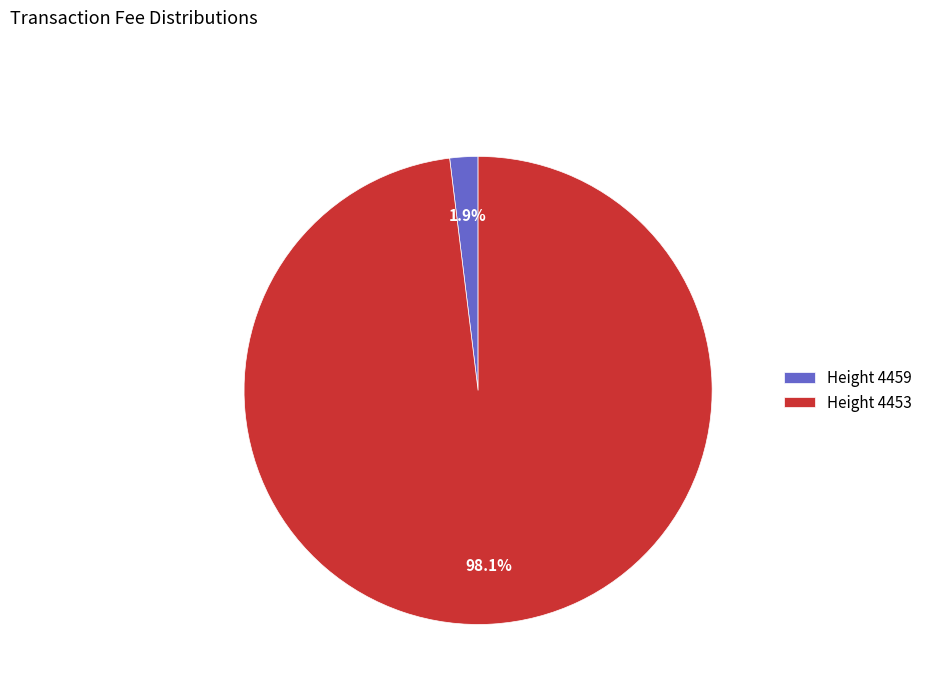

Rank the categories by value from highest to lowest.

Height 4453, Height 4459